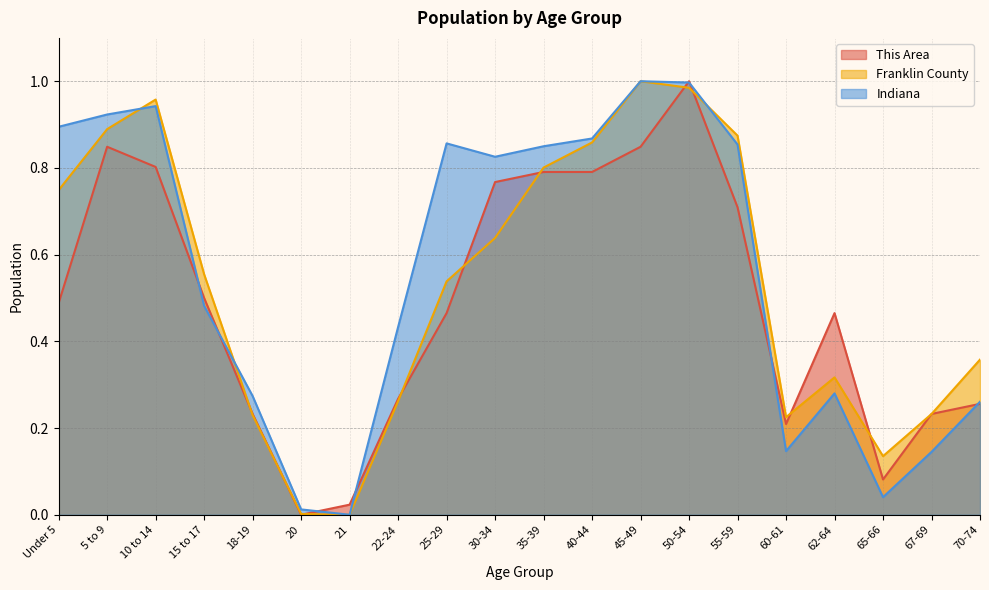

Does the chart display data point markers on the line(s)?

No